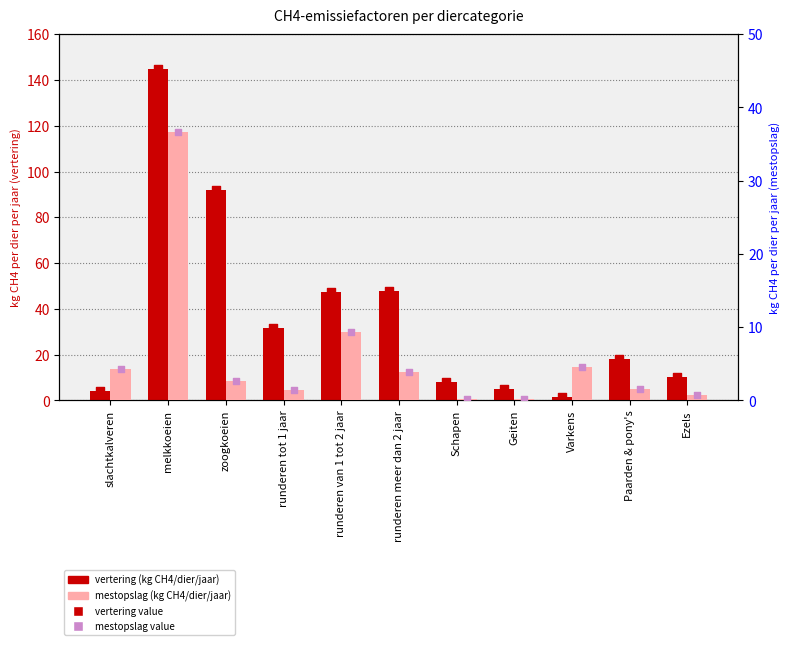

At how many categories does at least one series exceed 12?

6